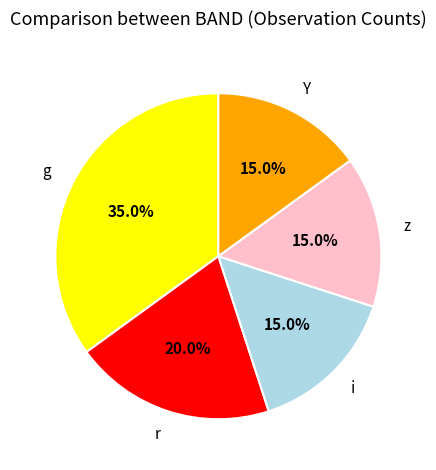

To the nearest percent, what portion does r represent?

20%